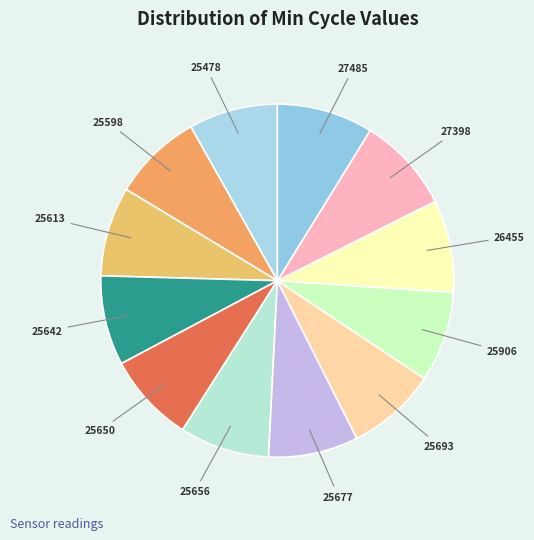

What is the ratio of the value at 25613 to the value at 26455?

1.0